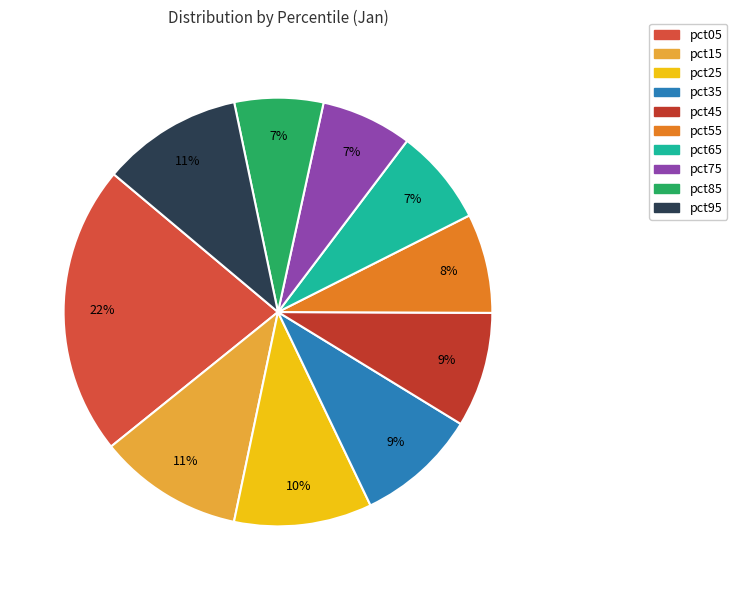

Which has a higher value, pct65 or pct25?

pct25